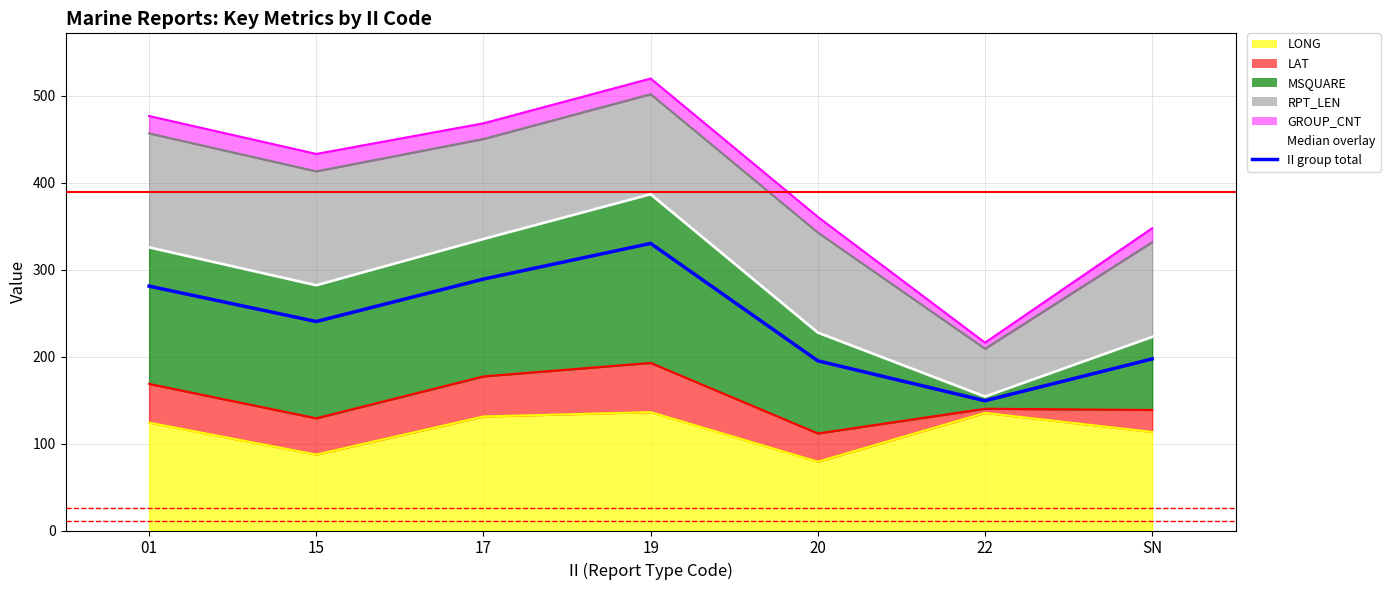

The value of II group total at 19 is 330.1. True or false?

True